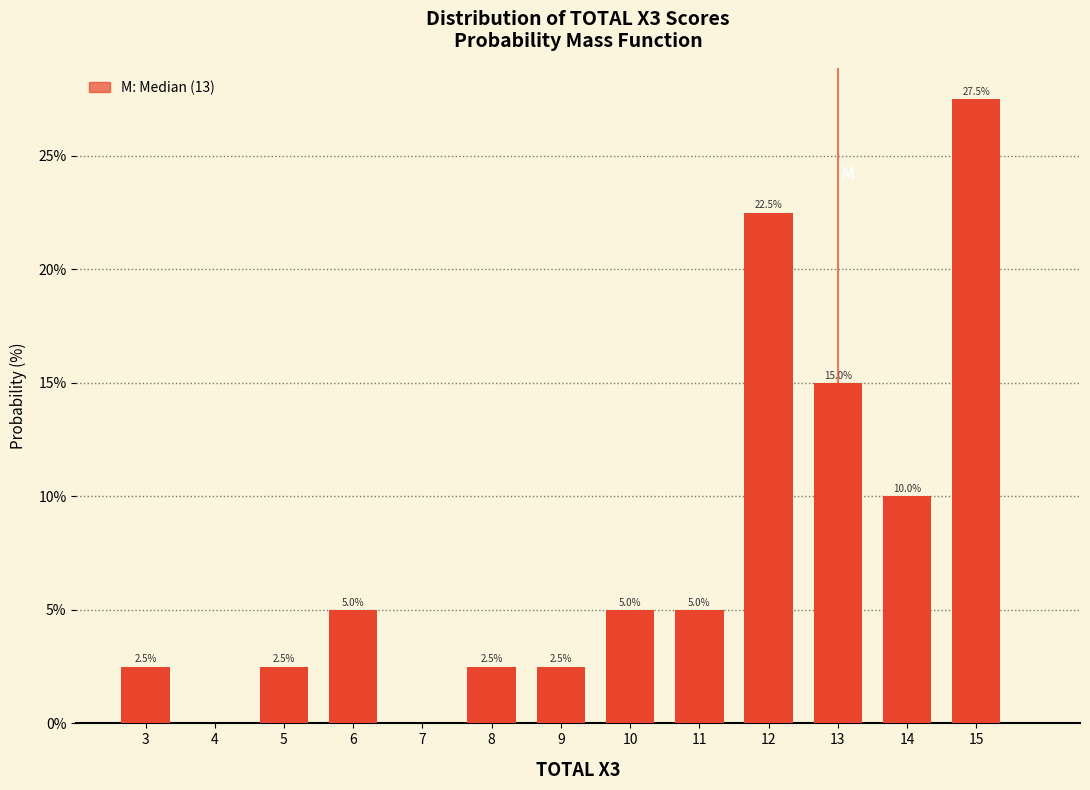

Over which range of the x-axis is the bar tallest?

14.5 to 15.5